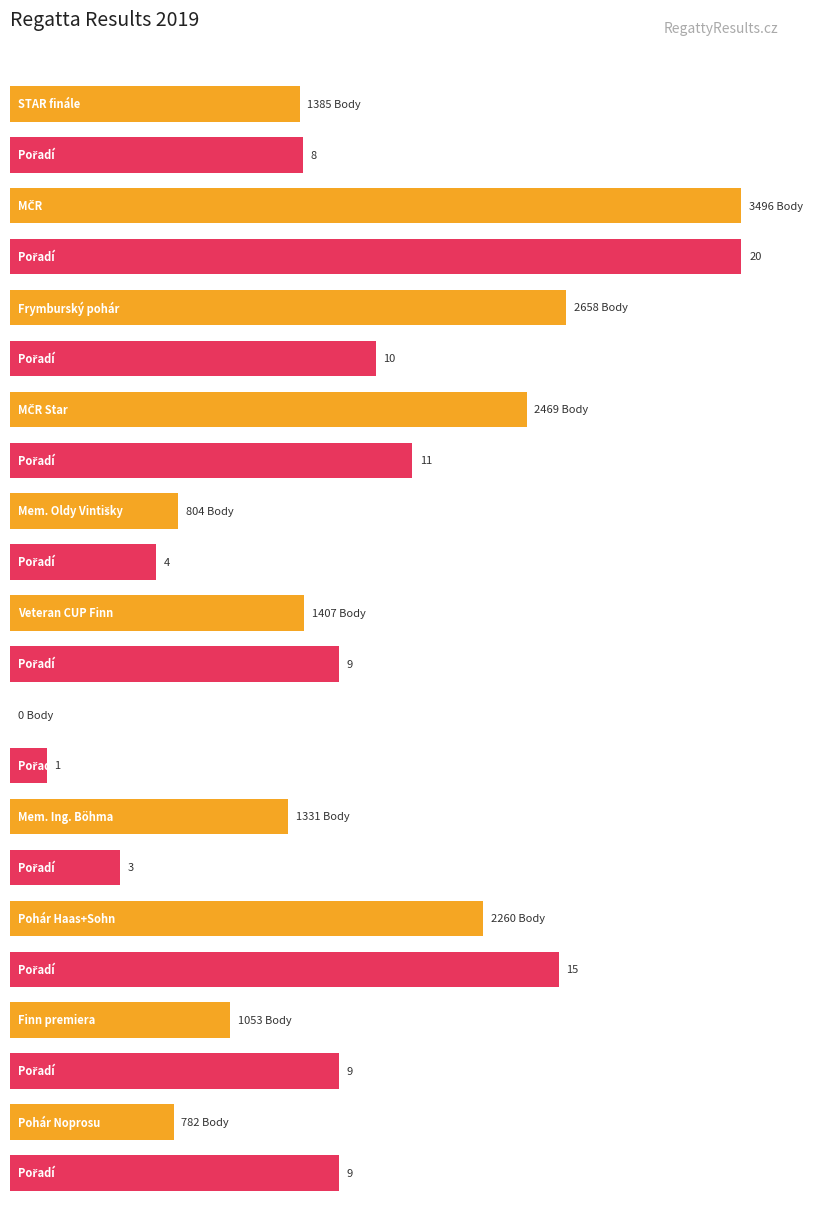

How many values in Body are above zero?

10